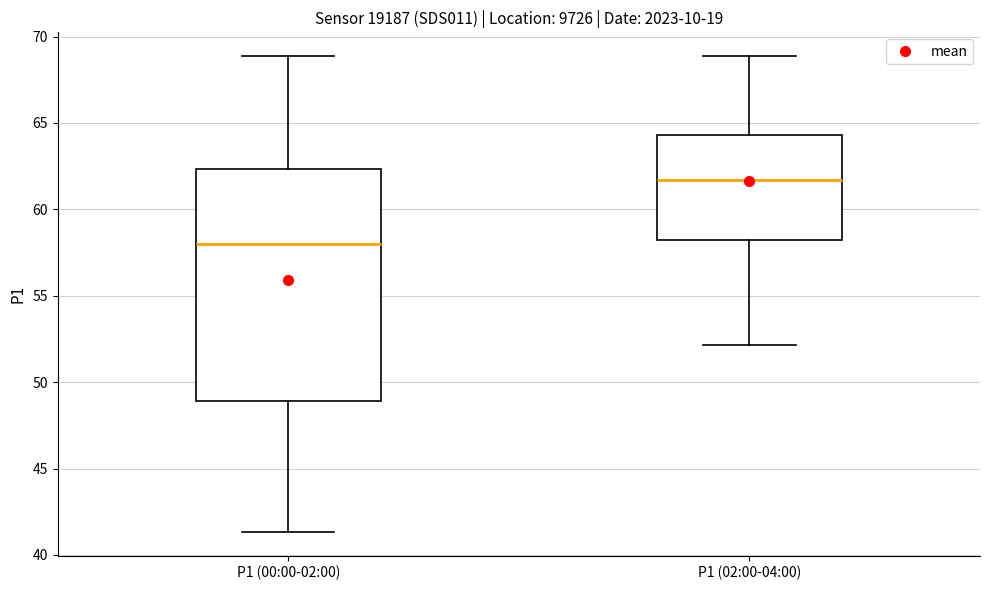

Which box's median line is the highest?

P1 (02:00-04:00)